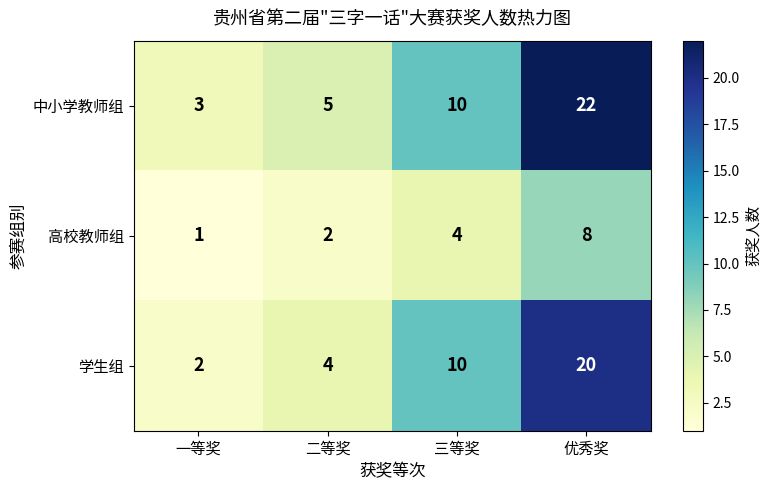

Reading left to right, what are all the values shown in this chart?

中小学教师组: 一等奖=3	二等奖=5	三等奖=10	优秀奖=22
高校教师组: 一等奖=1	二等奖=2	三等奖=4	优秀奖=8
学生组: 一等奖=2	二等奖=4	三等奖=10	优秀奖=20